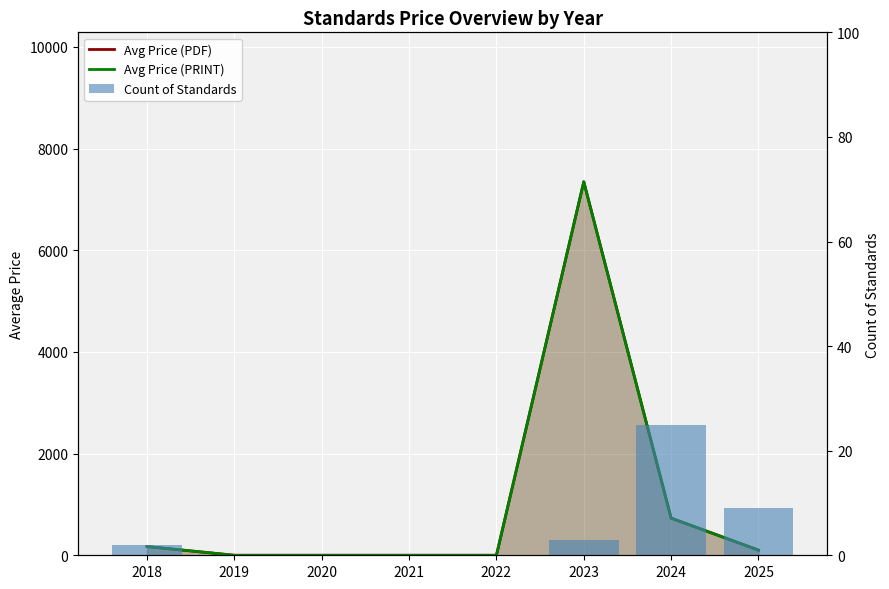

What are all the series names shown in the legend?

Avg Price (PDF), Avg Price (PRINT), Count of Standards